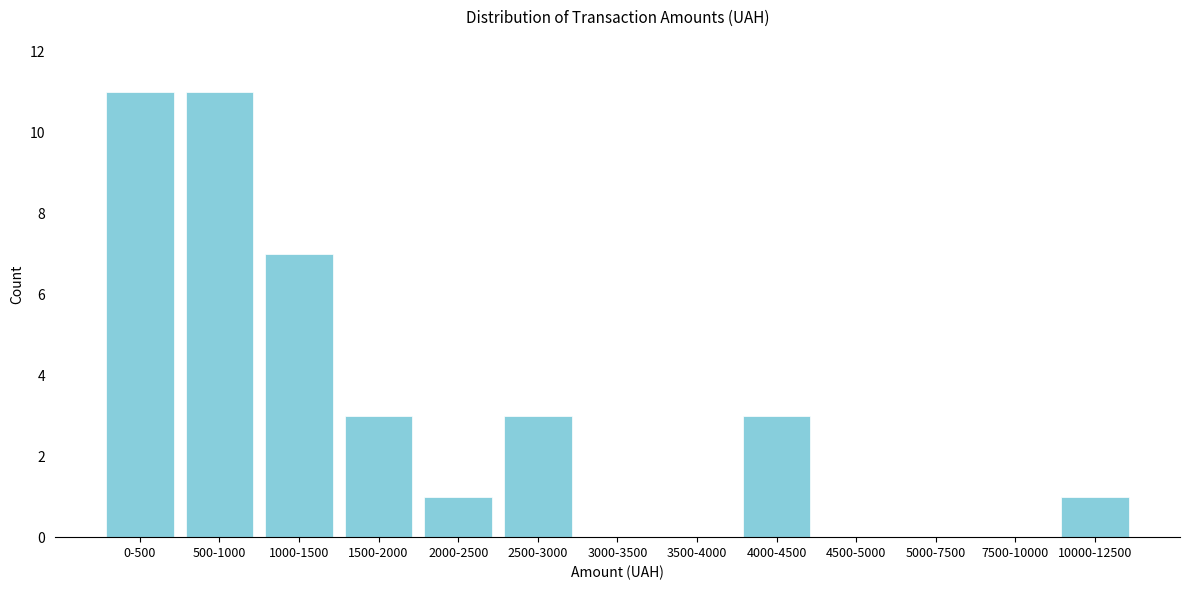

What is the greatest value displayed?

11